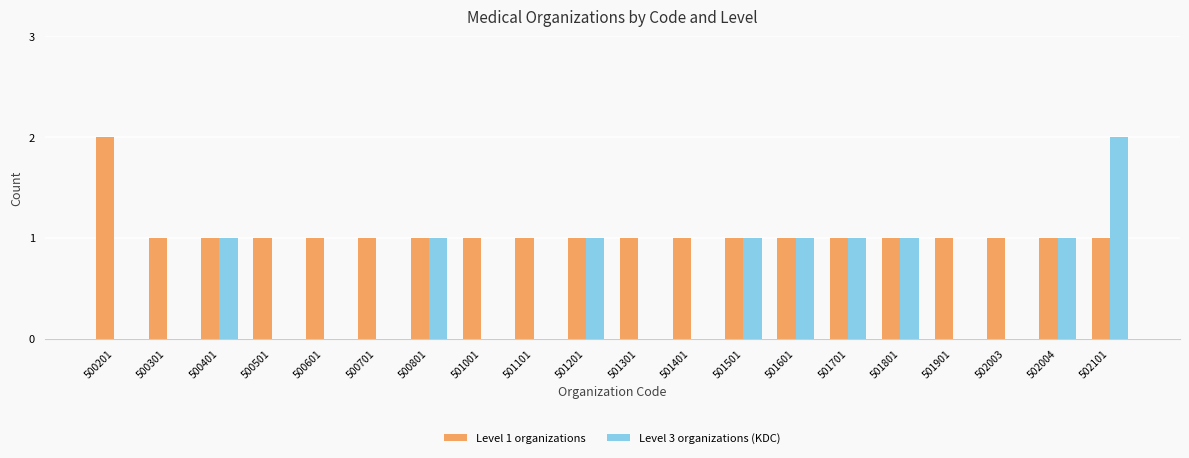

Is the value of Level 1 organizations at 501101 greater than the value of Level 3 organizations (KDC) at 501401?

Yes